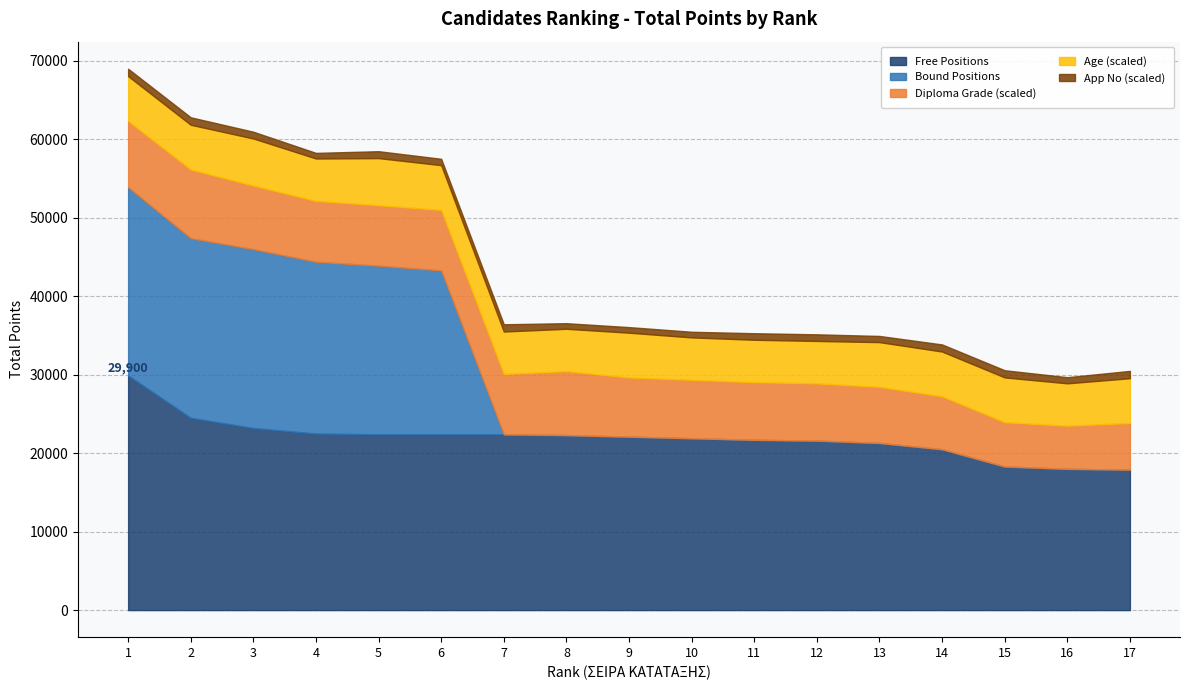

What is the minimum value for Free Positions?

17900.0